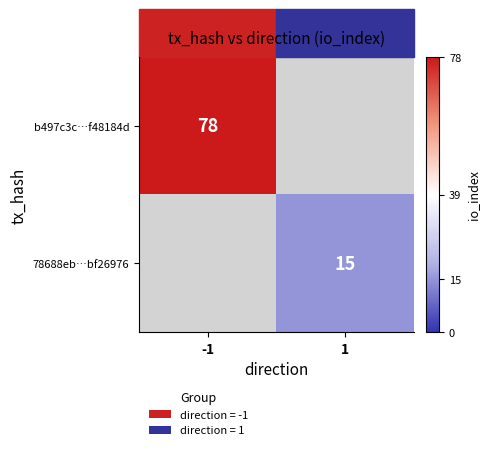

Is it true that b497c3c…f48184d equals 78 at -1?

True